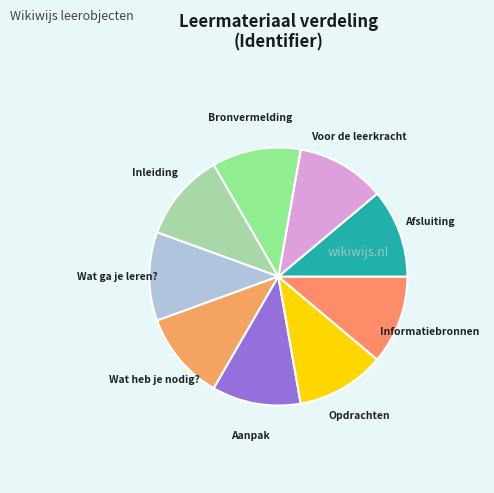

Count the number of slices in the pie.

9